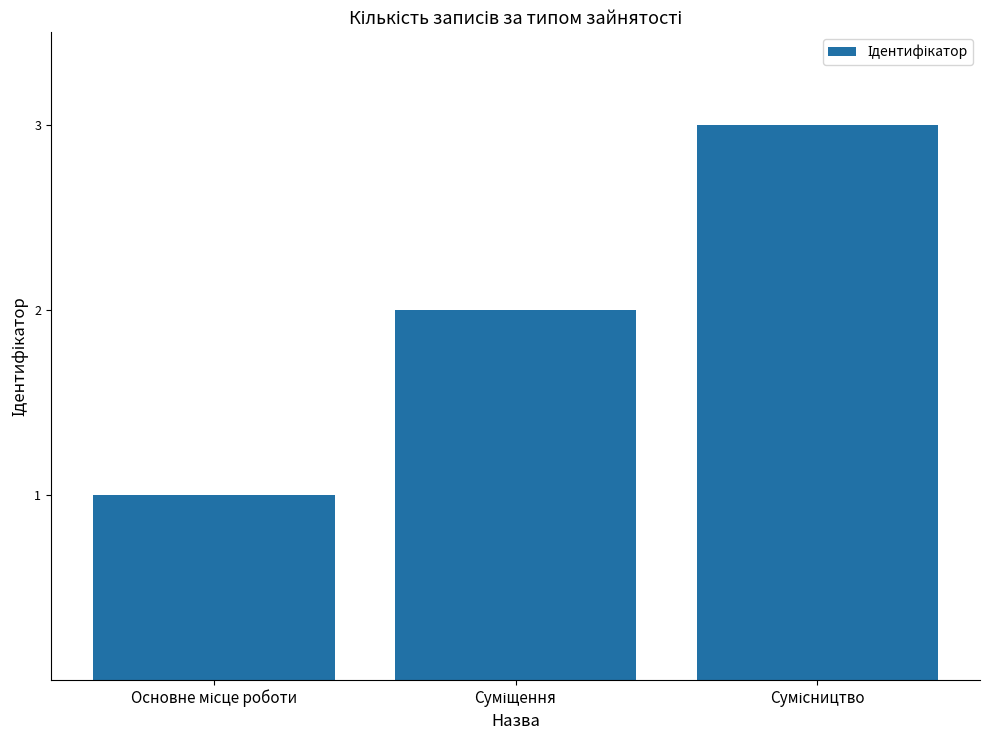

What is the maximum value shown in the chart?

3